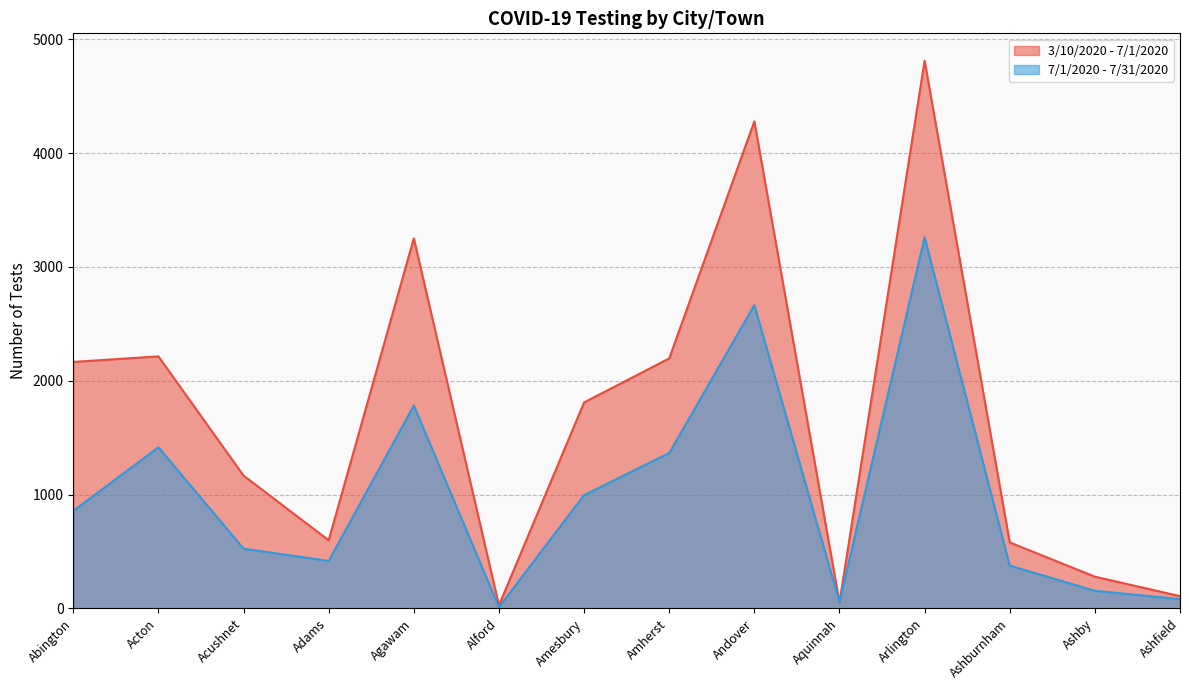

What is the total value across all series at Andover?

6943